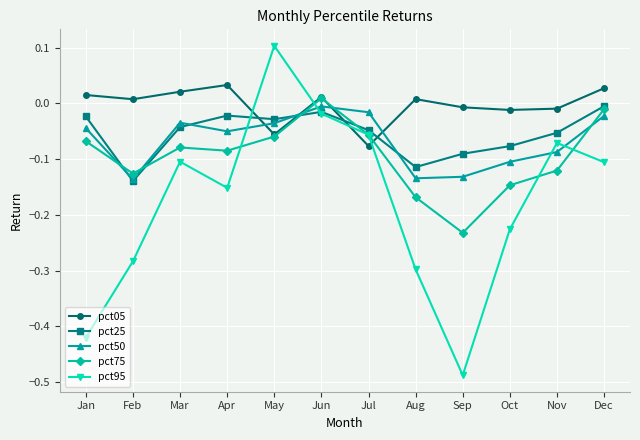

Where do pct05 and pct95 first cross each other?

Apr and May